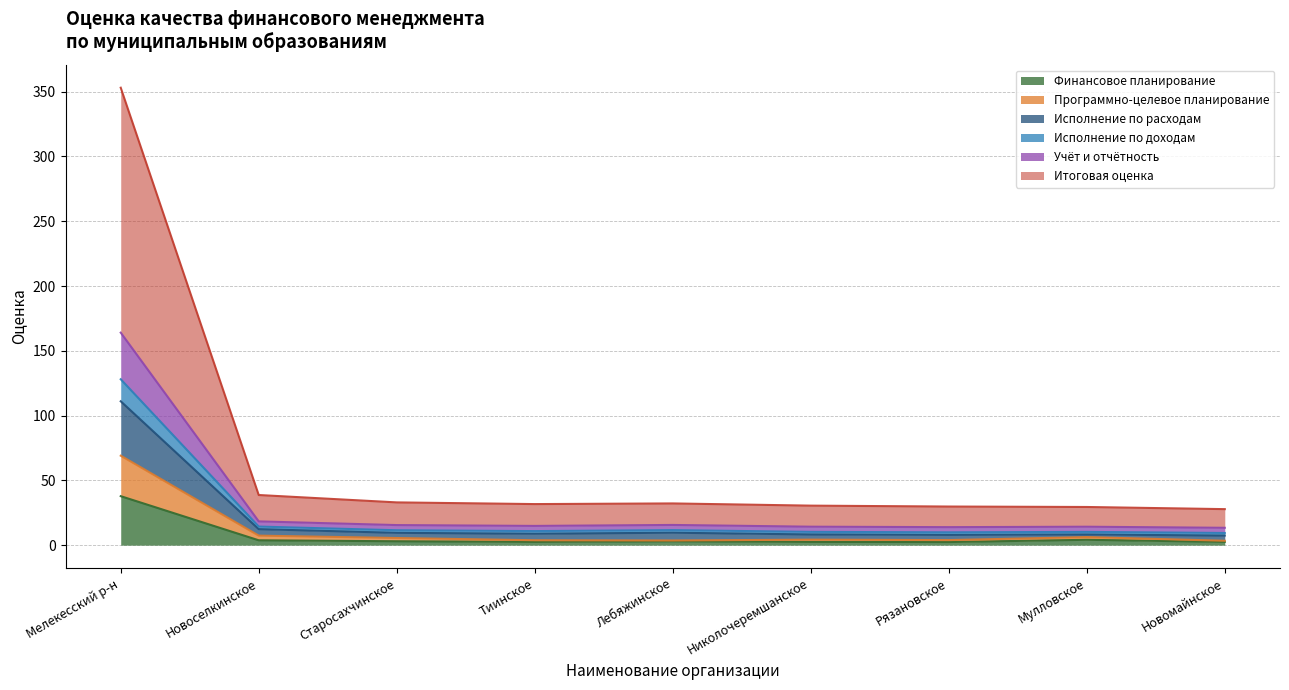

At which category is the sum across all series the highest?

Мелекесский р-н